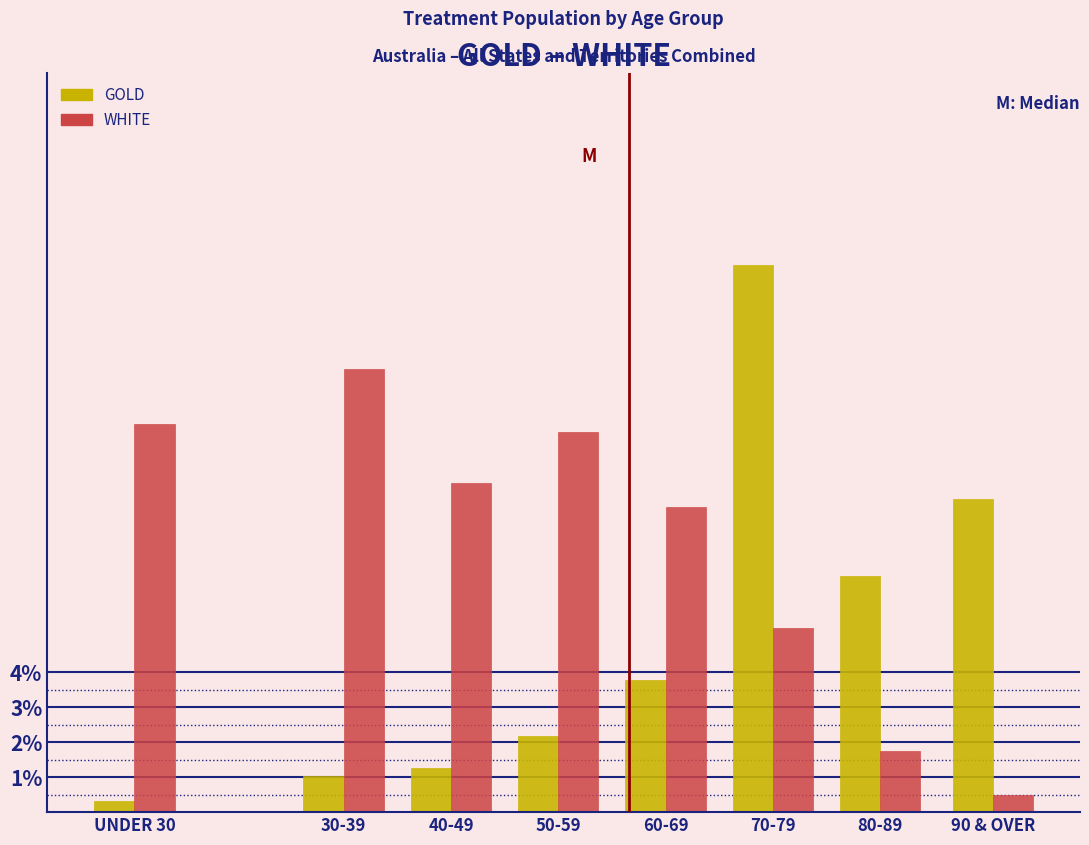

Reading right to left, extract all data points from this chart.

GOLD: 90 & OVER=8.9	80-89=6.8	70-79=15.6	60-69=3.8	50-59=2.2	40-49=1.3	30-39=1.0	UNDER 30=0.3
WHITE: 90 & OVER=0.5	80-89=1.8	70-79=5.2	60-69=8.7	50-59=10.9	40-49=9.4	30-39=12.7	UNDER 30=11.1